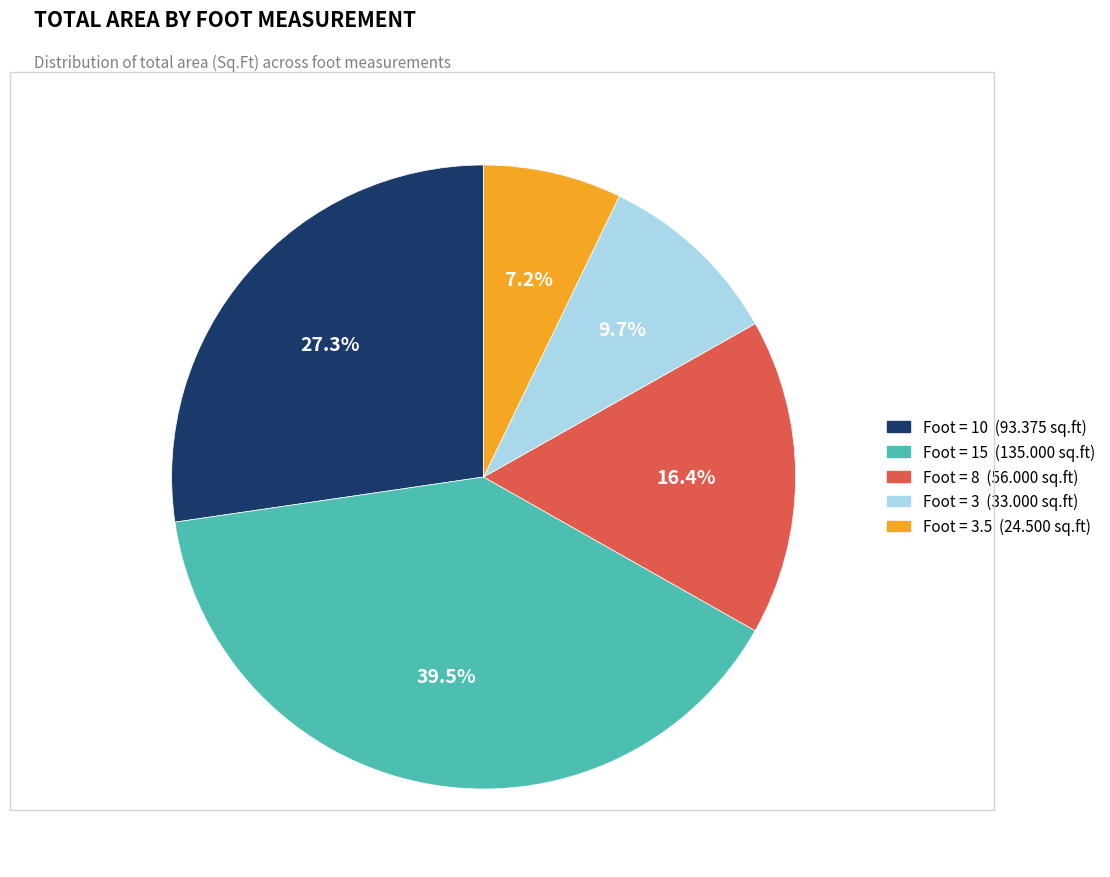

Does any single category account for the majority?

No